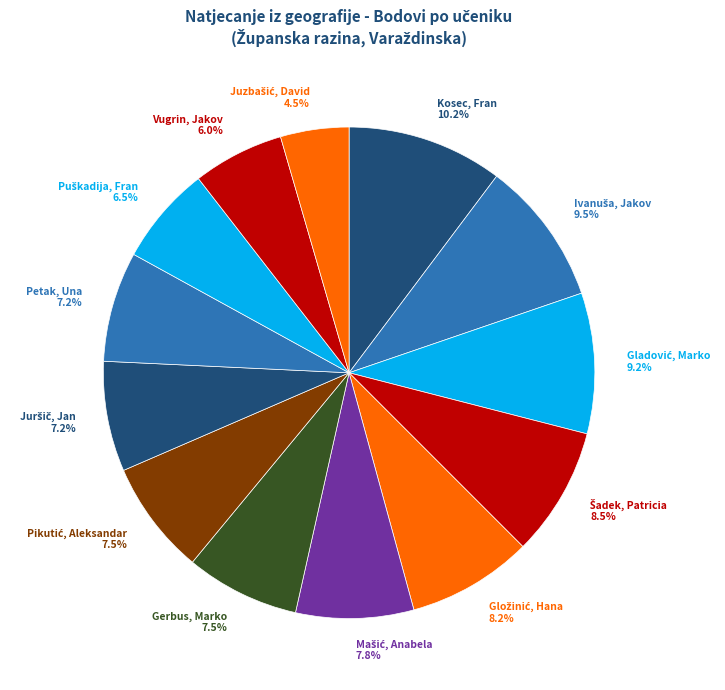

Does Petak, Una 7.2% represent more than half of the total?

No